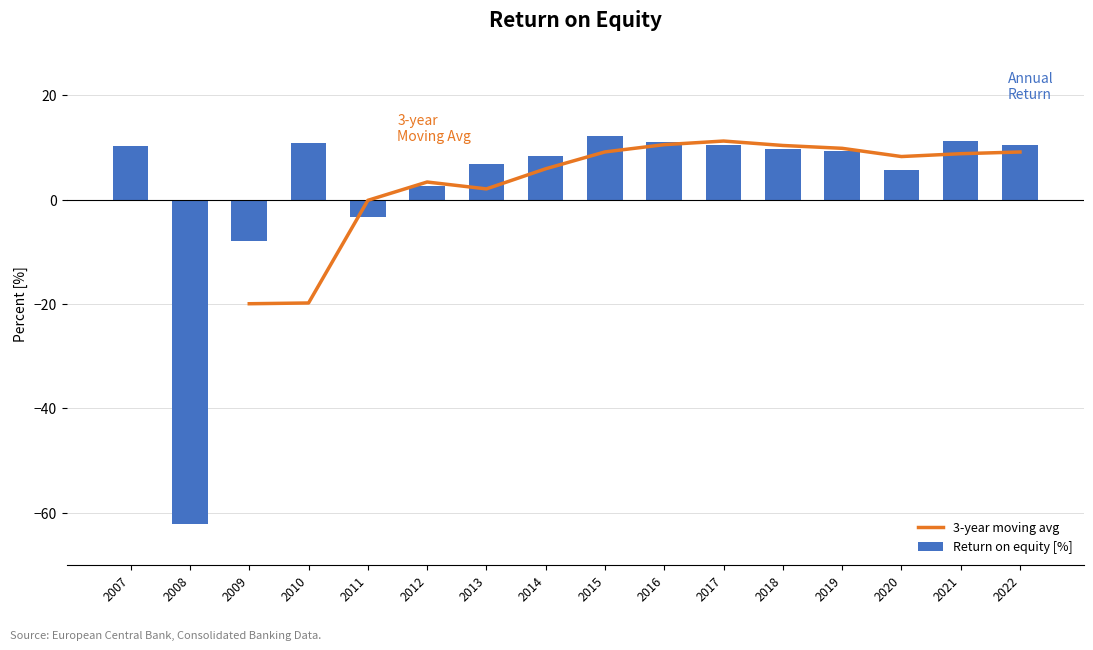

What is the value of the 3-year moving avg bar at the 13th from the left?

9.8